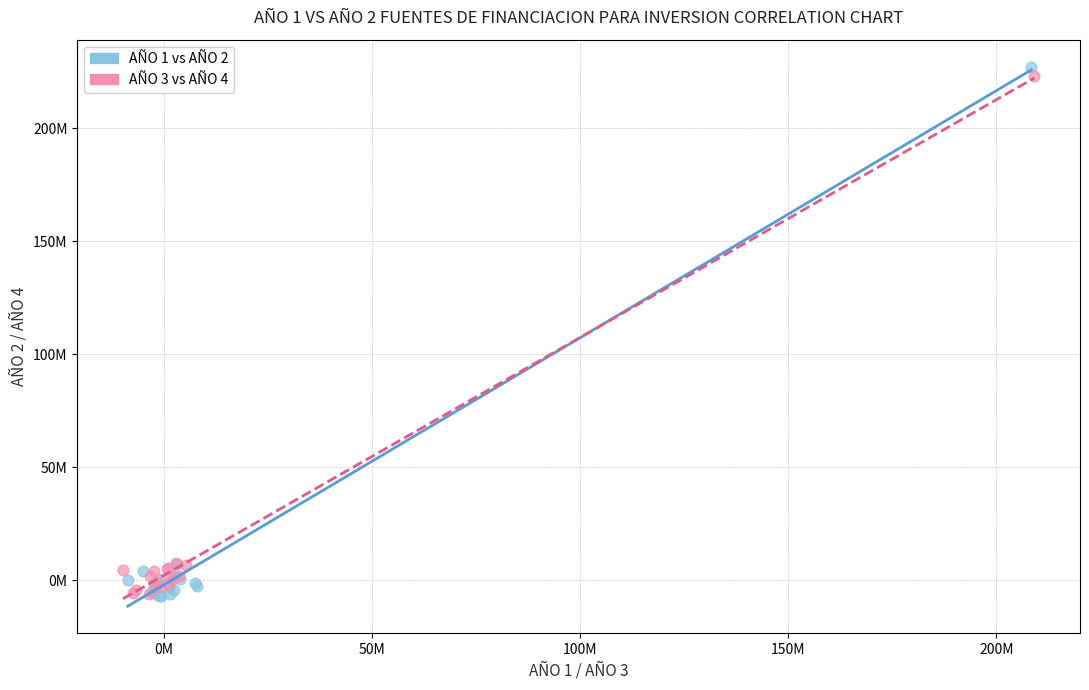

What are all the series names shown in the legend?

AÑO 1 vs AÑO 2, AÑO 3 vs AÑO 4